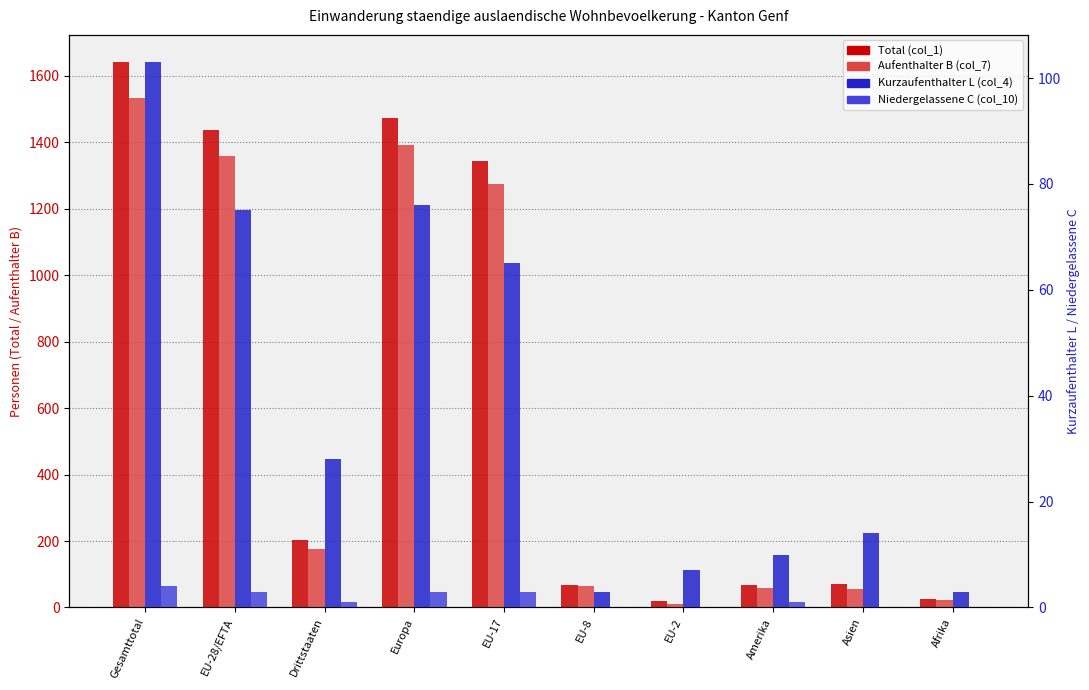

At Europa, list the series in order from smallest to largest.

Niedergelassene C (col_10), Kurzaufenthalter L (col_4), Aufenthalter B (col_7), Total (col_1)